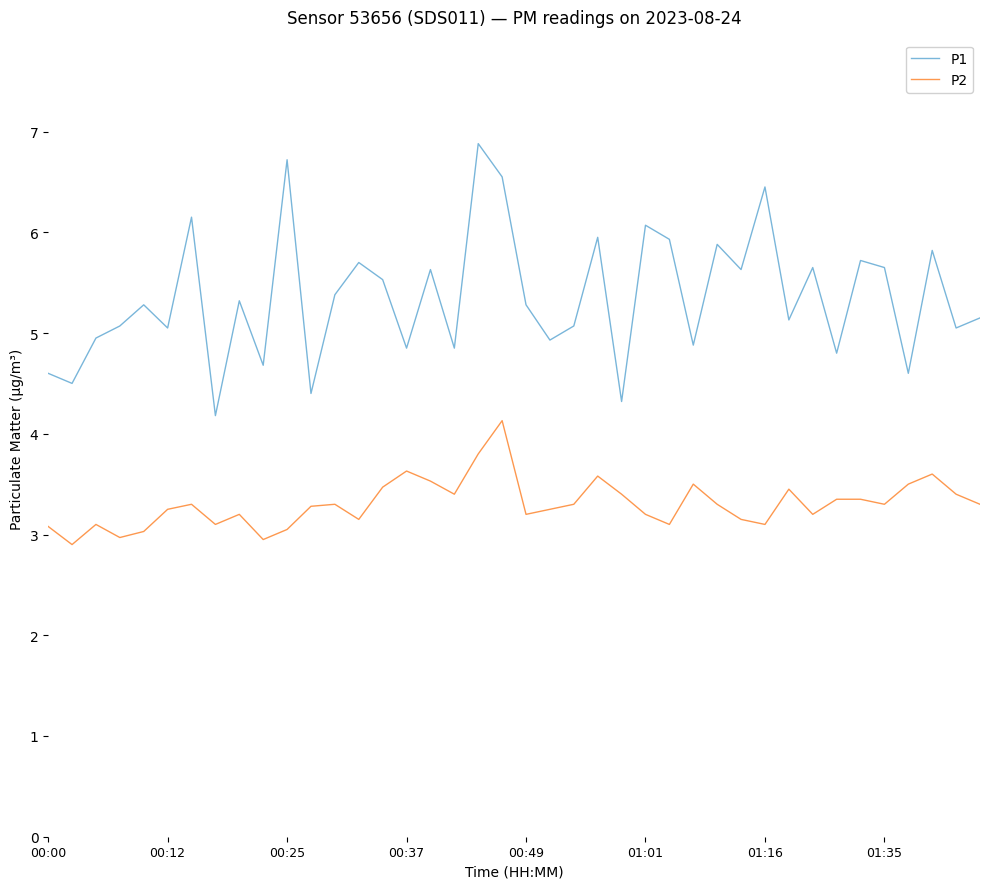

What is the maximum value shown in the chart?

6.9